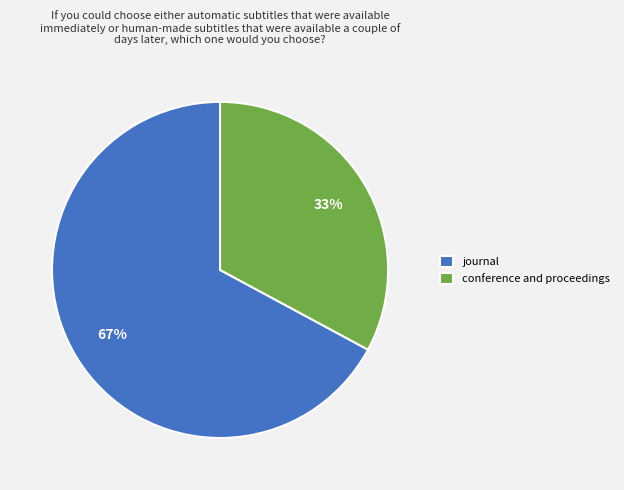

Rank the categories by value from highest to lowest.

journal, conference and proceedings